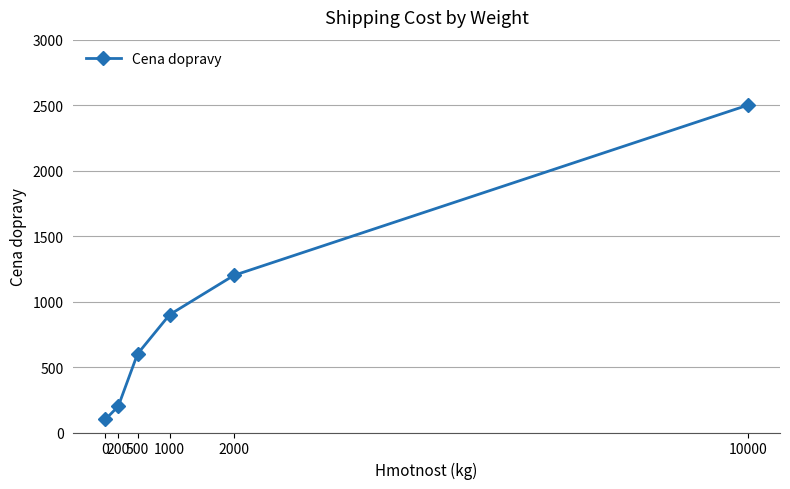

Reading left to right, list all the values displayed in this chart.

0=100	200=200	500=600	1000=900	2000=1200	10000=2500